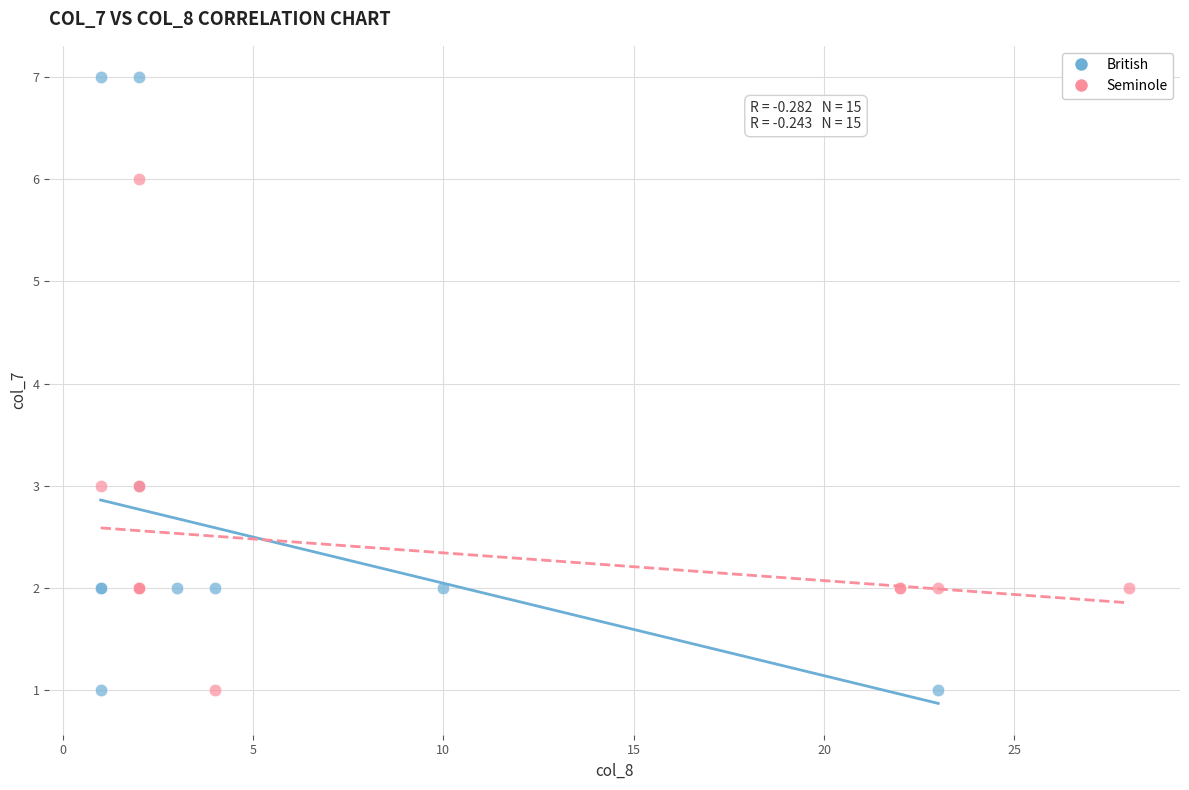

Which series has the widest spread of Y values?

British